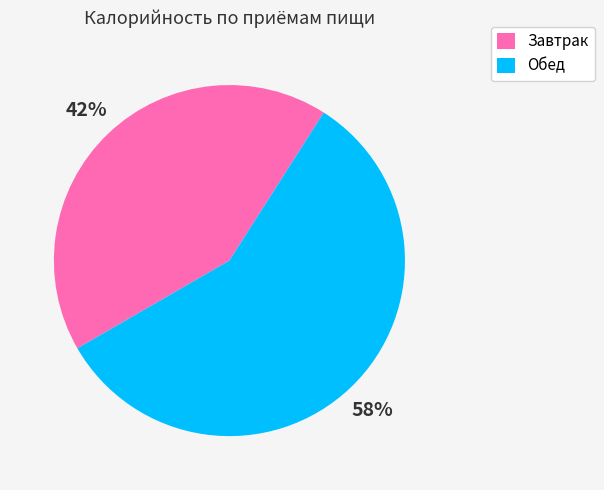

To the nearest percent, what portion does Завтрак represent?

42%